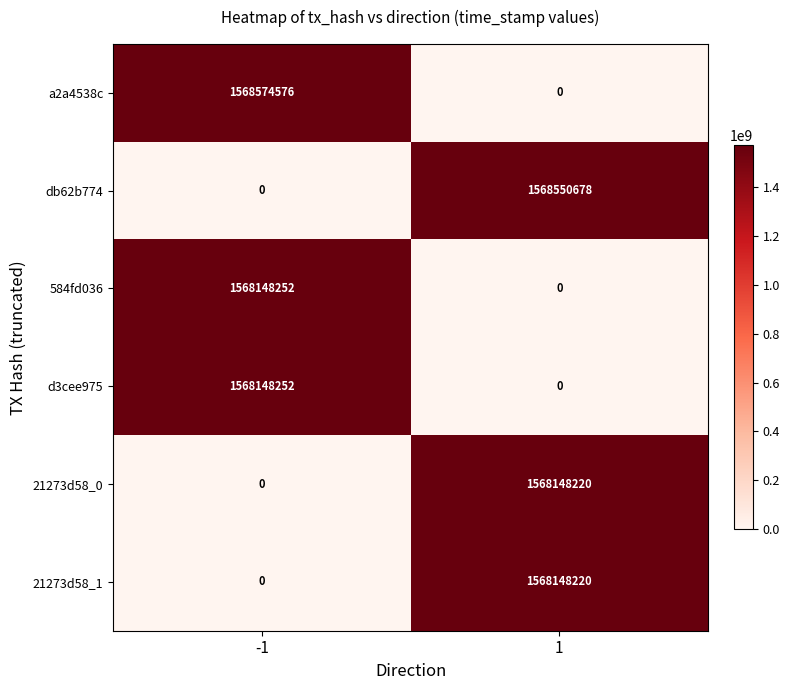

What value does the d3cee975 series have at -1, to the nearest 10?

1568148250